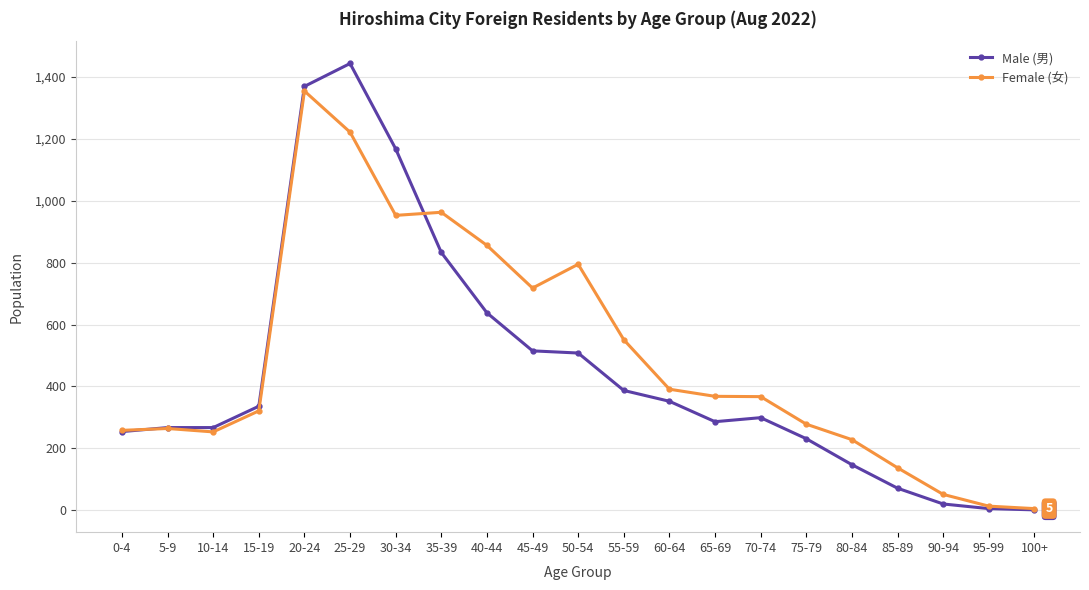

What is the greatest value displayed?

1444